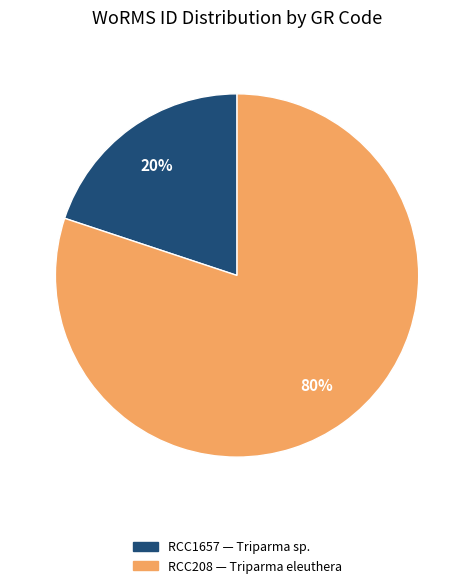

Is there a majority slice in this chart?

Yes